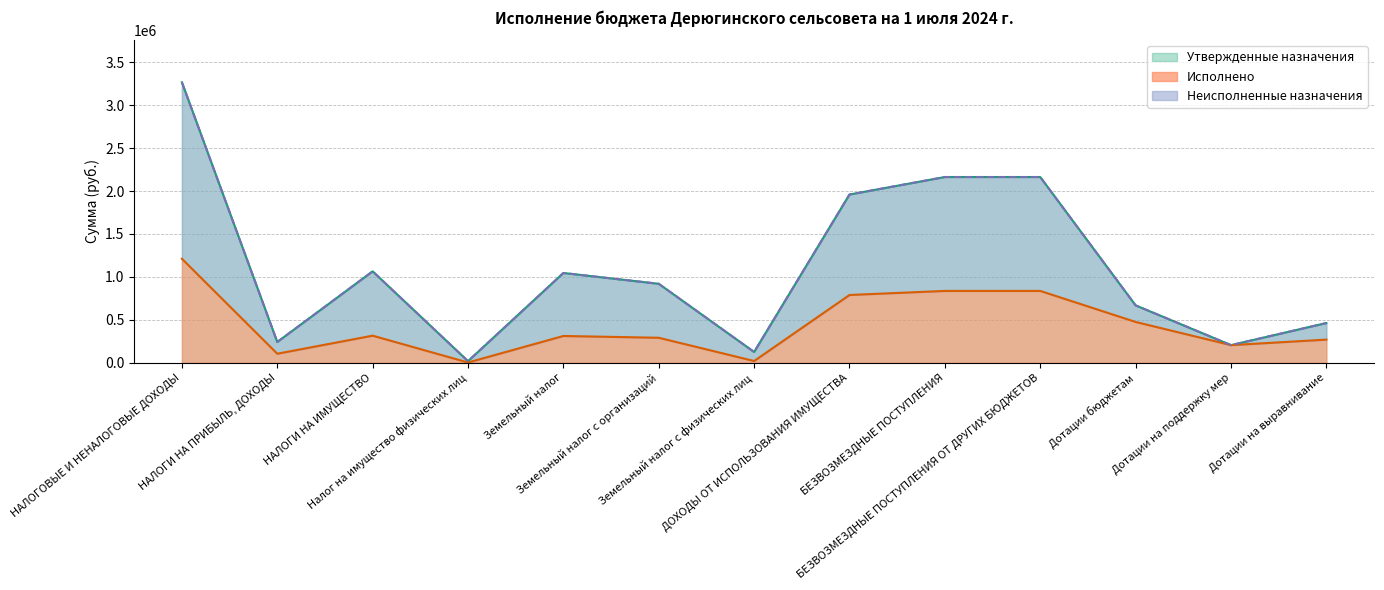

How many values in the Утвержденные назначения series are below 920000?

6